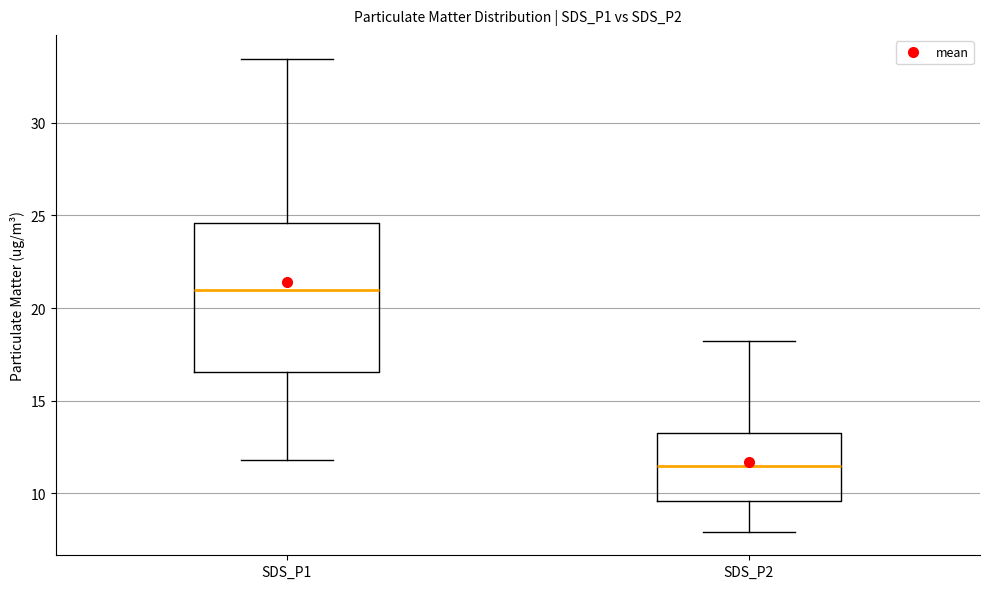

Which box is the tallest, from its lower edge to its upper edge?

SDS_P1